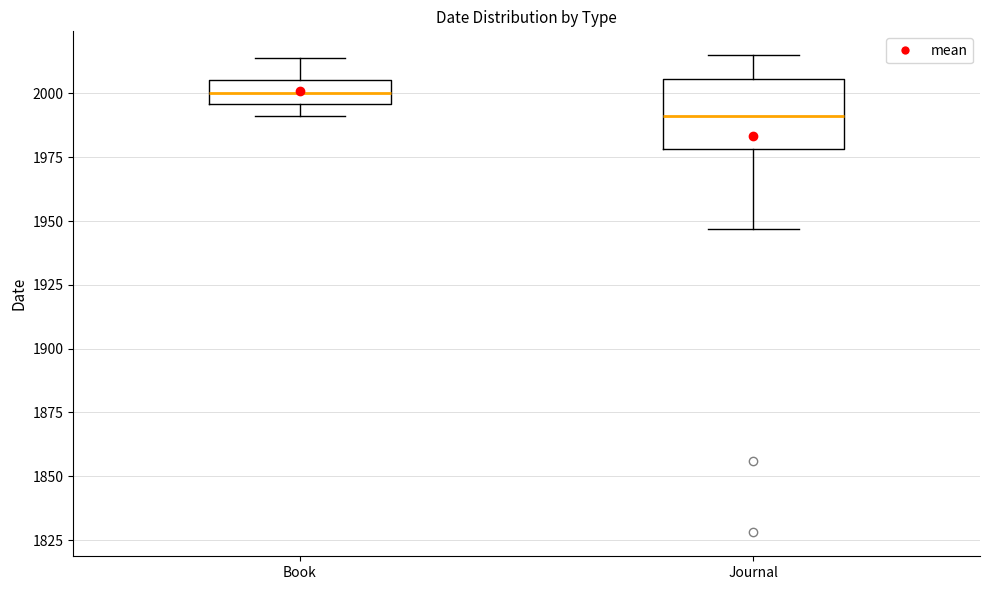

Reading left to right, read every box against the y-axis: the position of its median line, the range the box covers, and the ends of its whiskers. The values are not printed on the chart, so give them approximately, as read against the axis.

Book: median 2000, box 1995 to 2005, whiskers 1990 to 2015
Journal: median 1990, box 1980 to 2005, whiskers 1945 to 2015